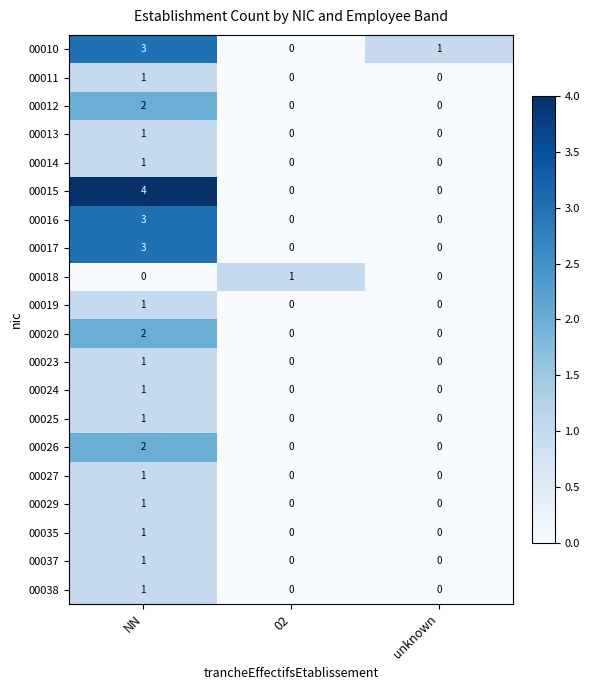

Which series has the largest range (max minus min)?

00015